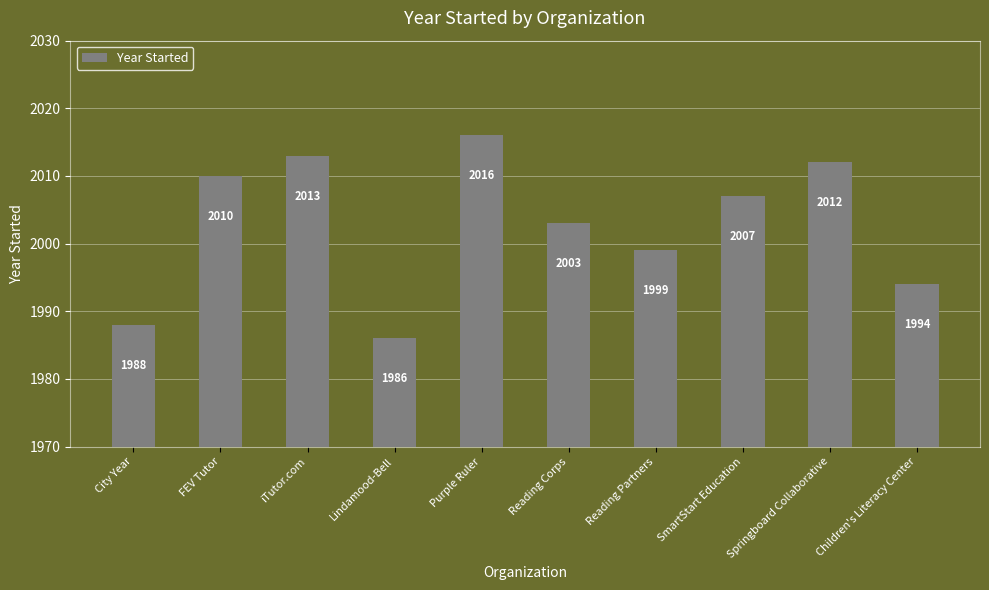

Which category has the highest value across all series?

Purple Ruler